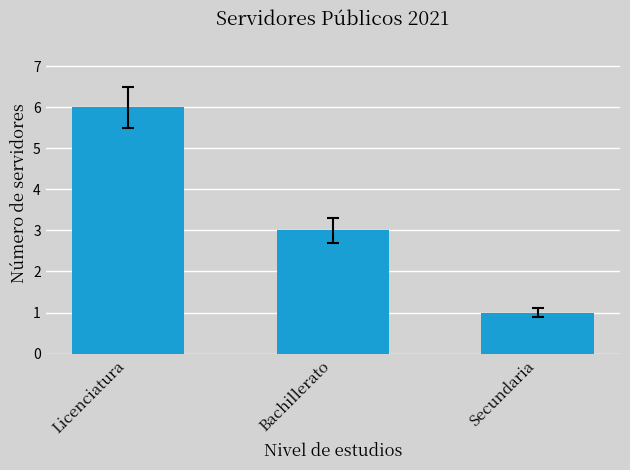

Rank the categories by value from highest to lowest.

Licenciatura, Bachillerato, Secundaria